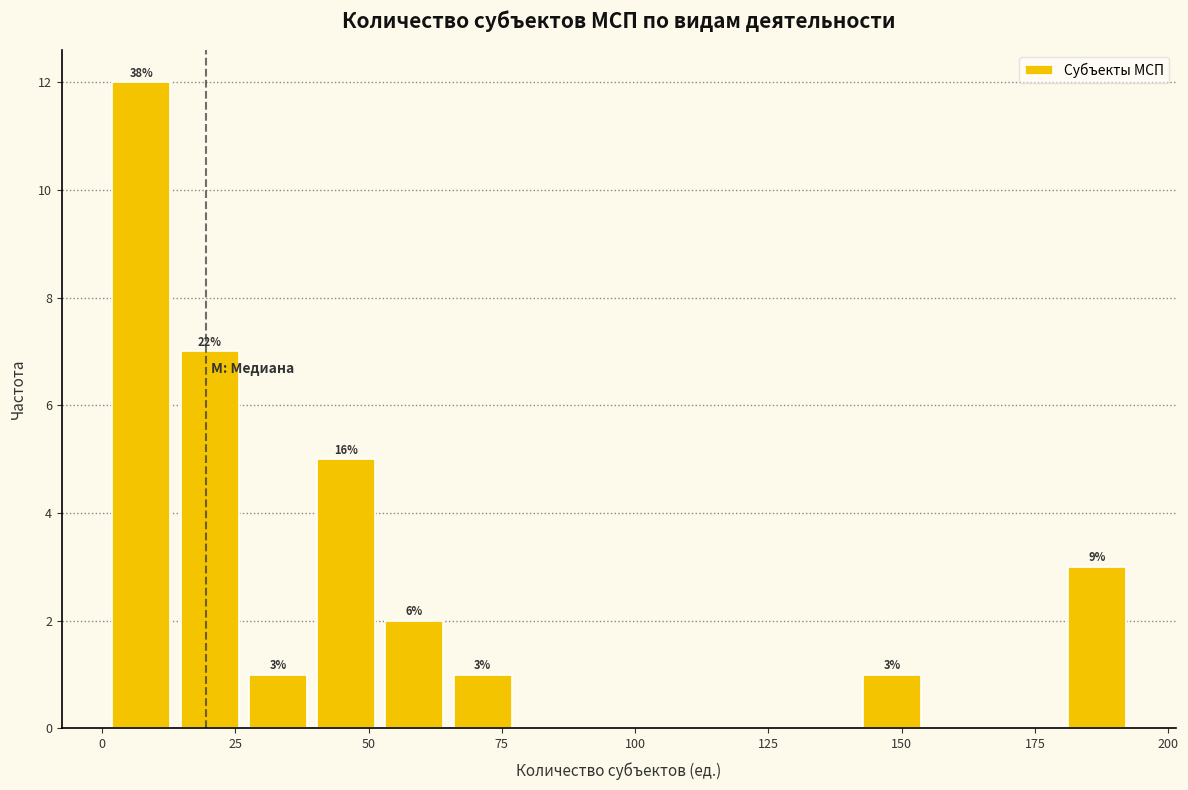

Around what value on the x-axis is the tallest bar? Give the approximate position of its centre, as read against the axis.

5